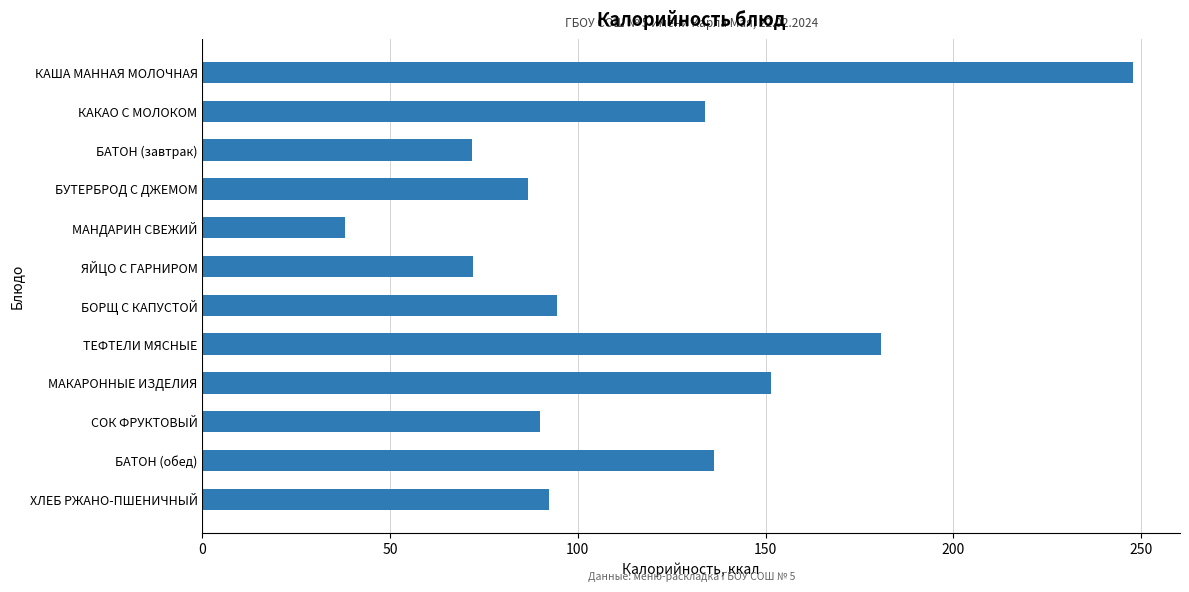

What is the greatest value displayed?

248.0